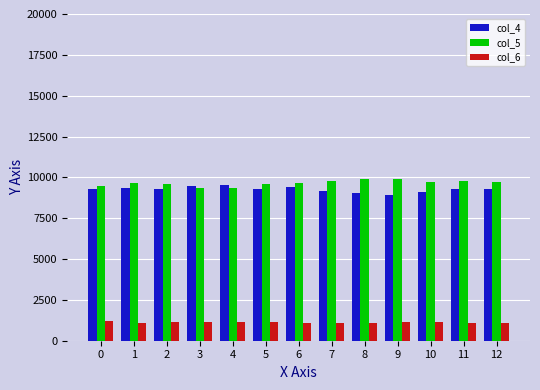

What is the value of the col_4 bar at the 11th from the left?

9105